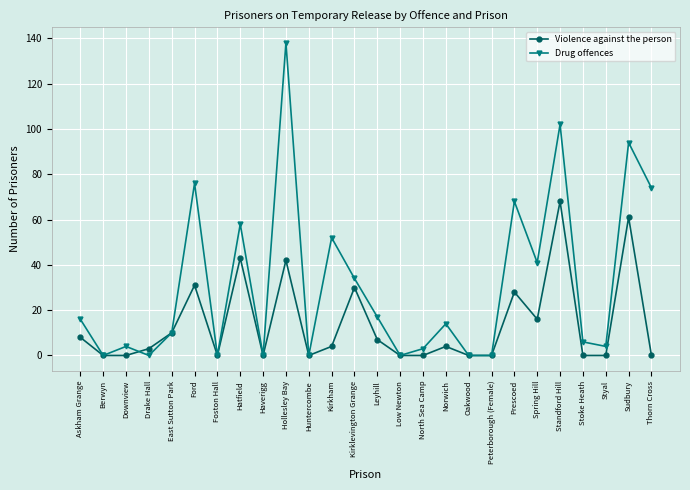

Between Kirklevington Grange and North Sea Camp, which series saw the biggest shift?

Drug offences